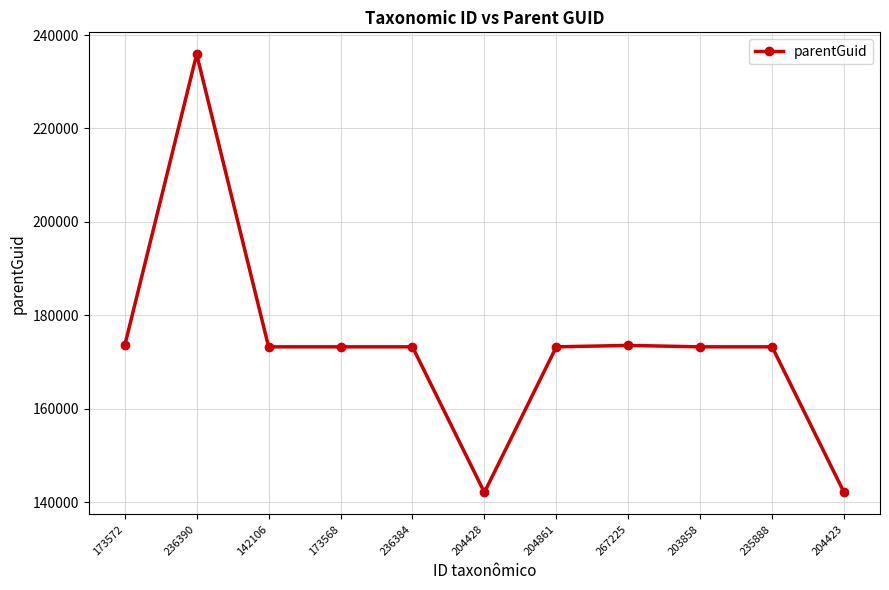

What is the ratio of the value at 204423 to the value at 235888?

0.8